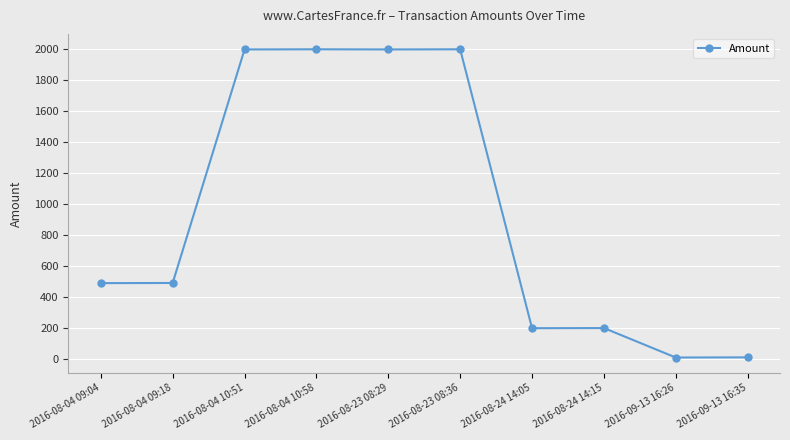

What is the average value?

939.4